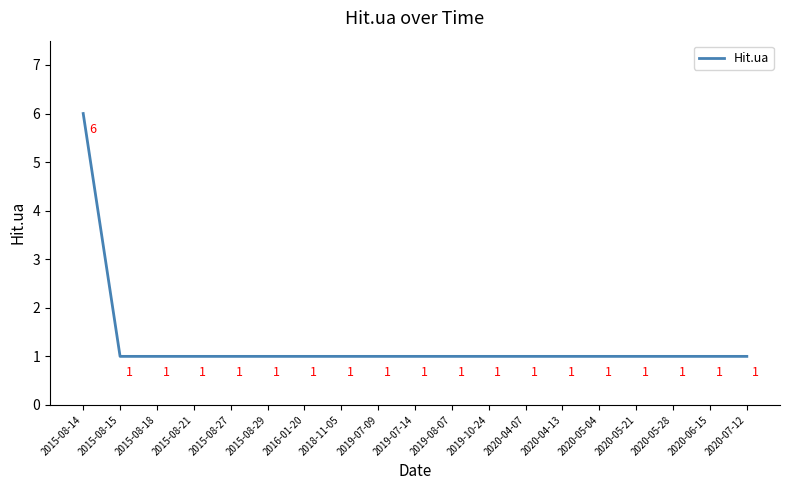

What is the greatest value displayed?

6